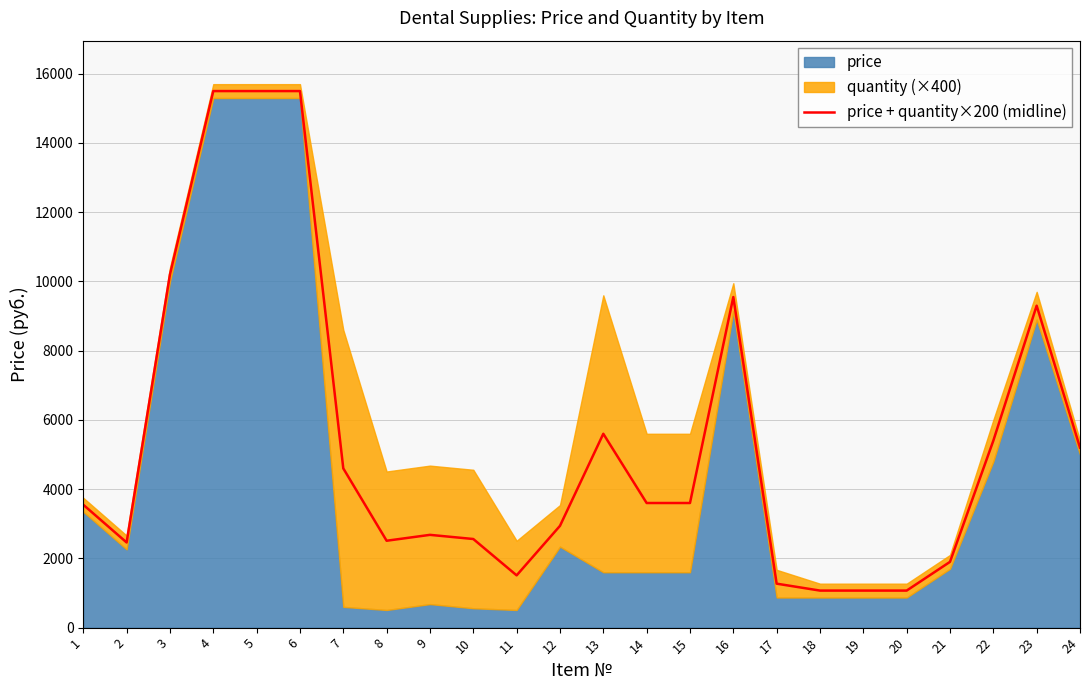

What is the difference between the second highest and minimum values?

14430